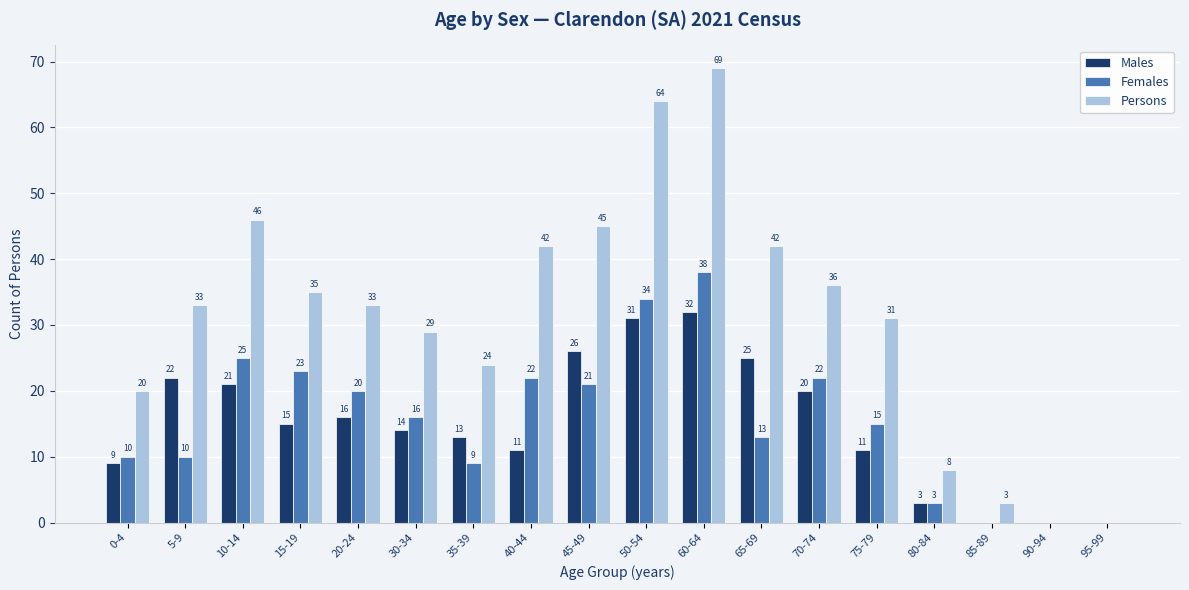

What is the total value across all series at 45-49?

92